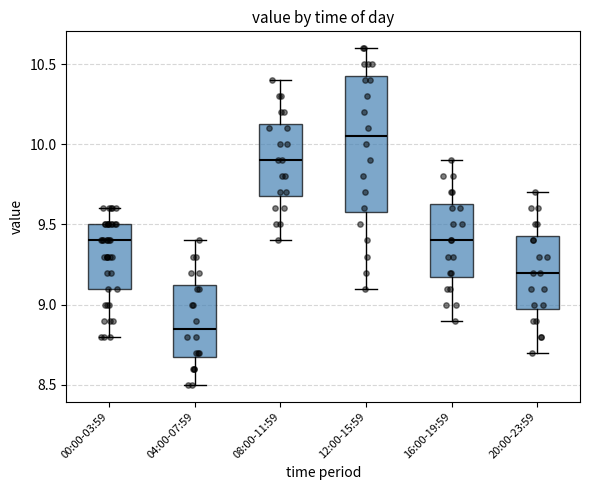

Which box's median line is the lowest?

04:00-07:59